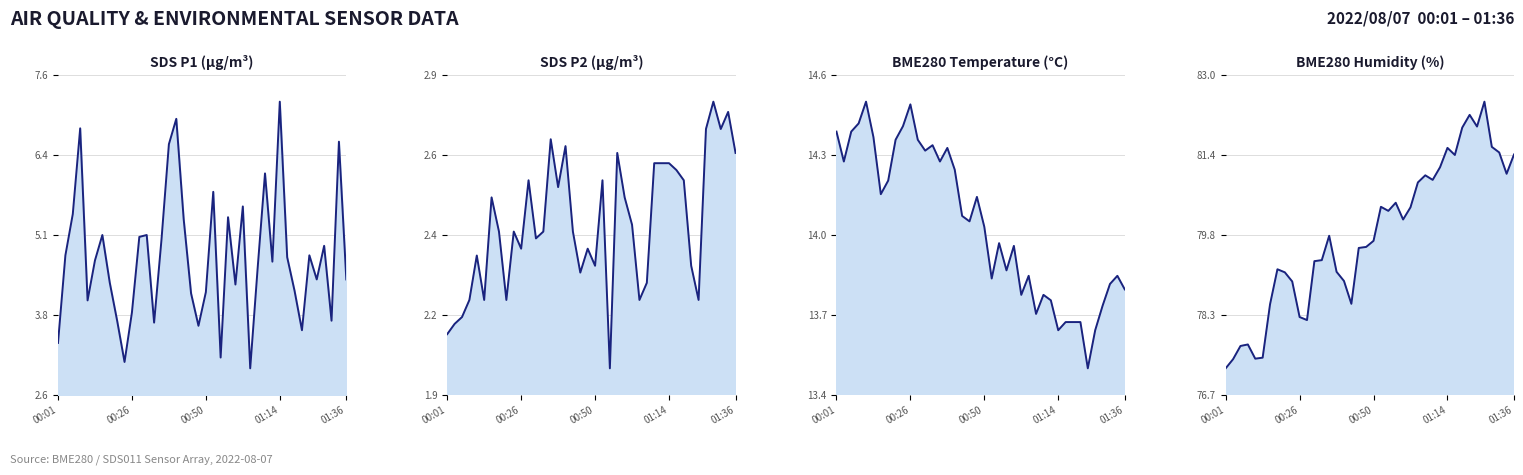

What is the total value across all series at 13?

99.8